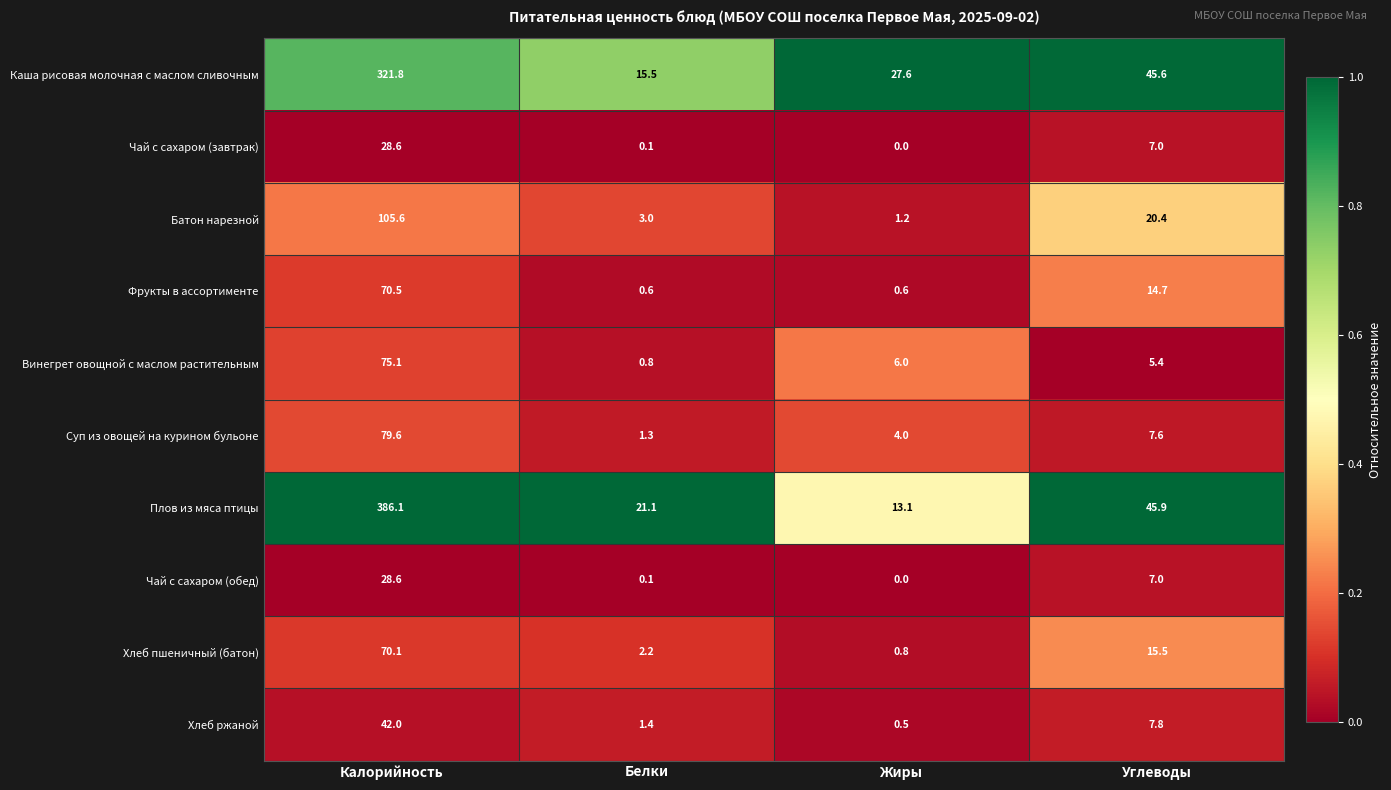

At which category does the chart reach its peak across all series?

Калорийность